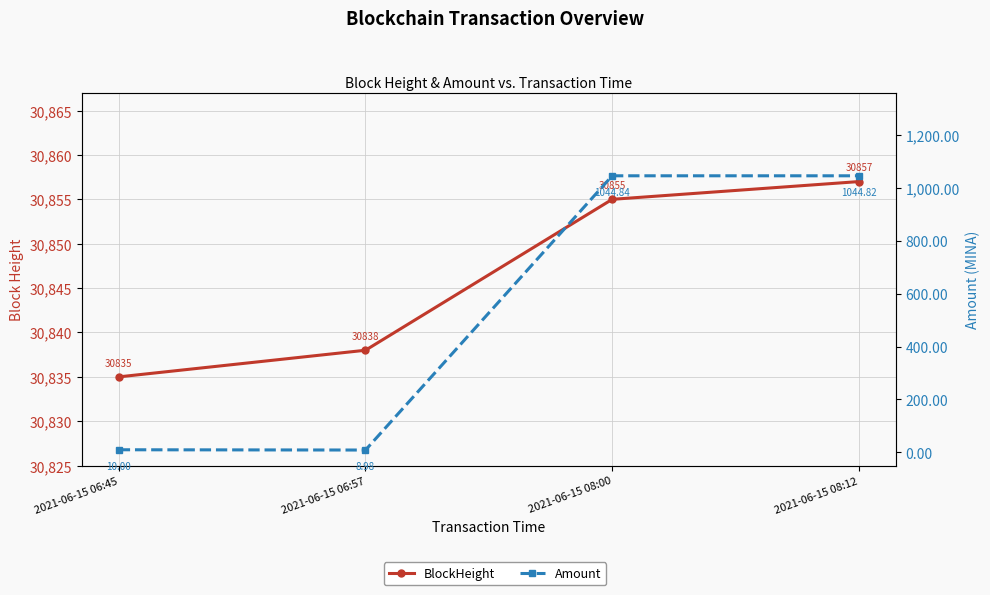

Rank the series by their maximum value, from highest to lowest.

BlockHeight, Amount